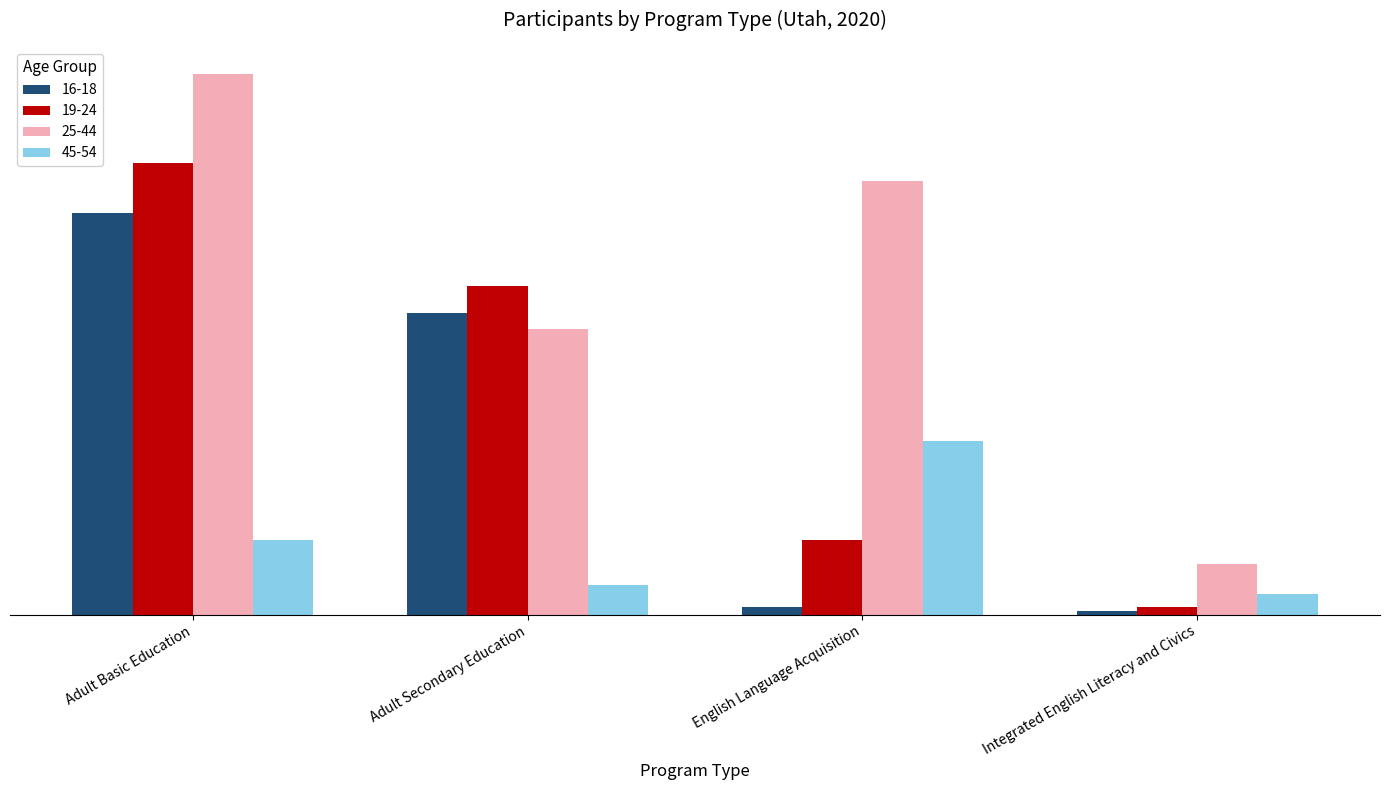

Between English Language Acquisition and Integrated English Literacy and Civics, which series saw the biggest shift?

25-44